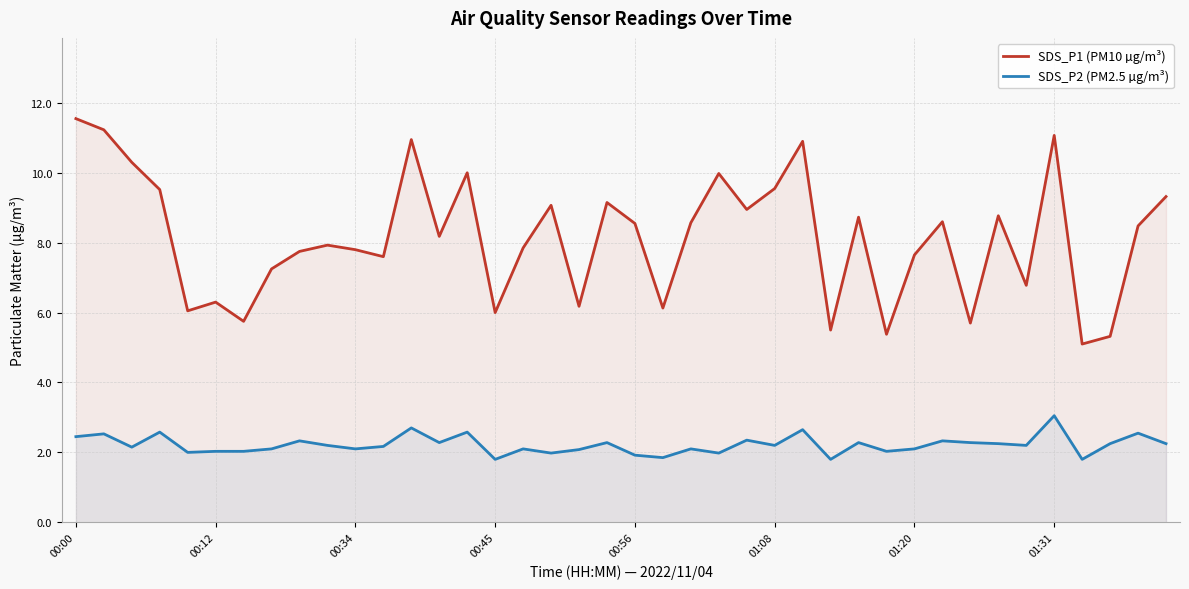

What is the sum of all SDS_P2 (PM2.5 µg/m³) values?

88.7